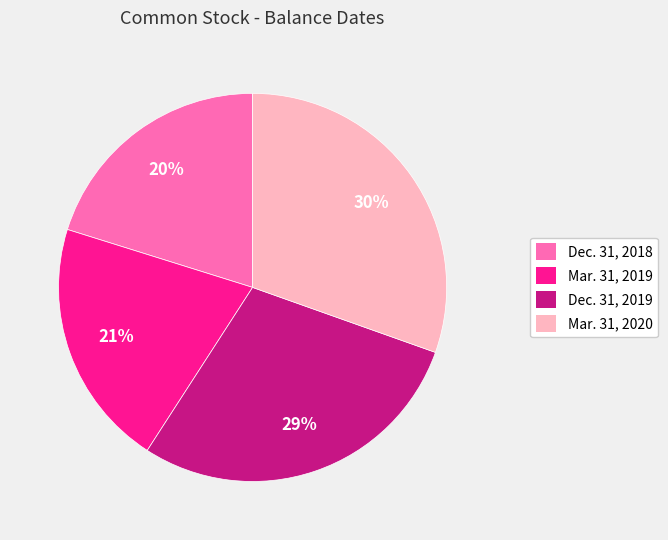

Do Dec. 31, 2019 and Mar. 31, 2020 together represent more than half of the pie?

Yes